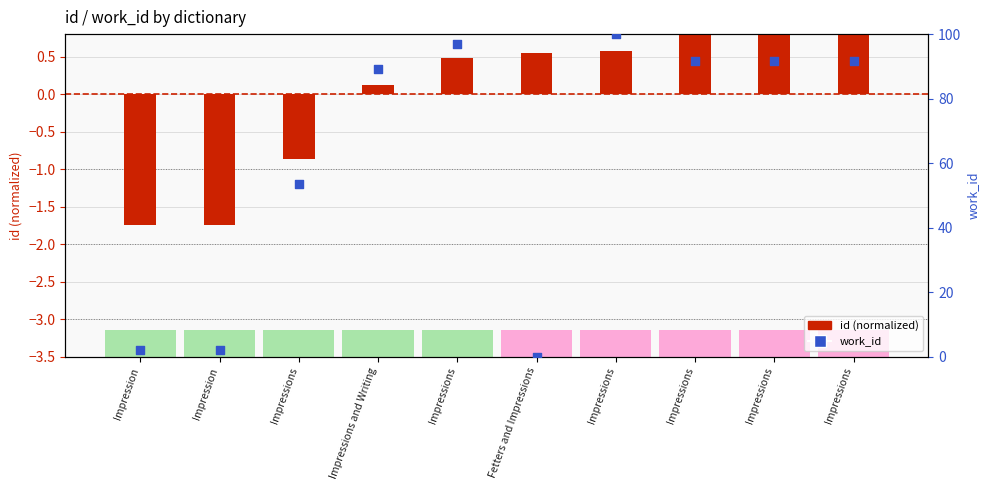

At how many categories does at least one series exceed 48?

7